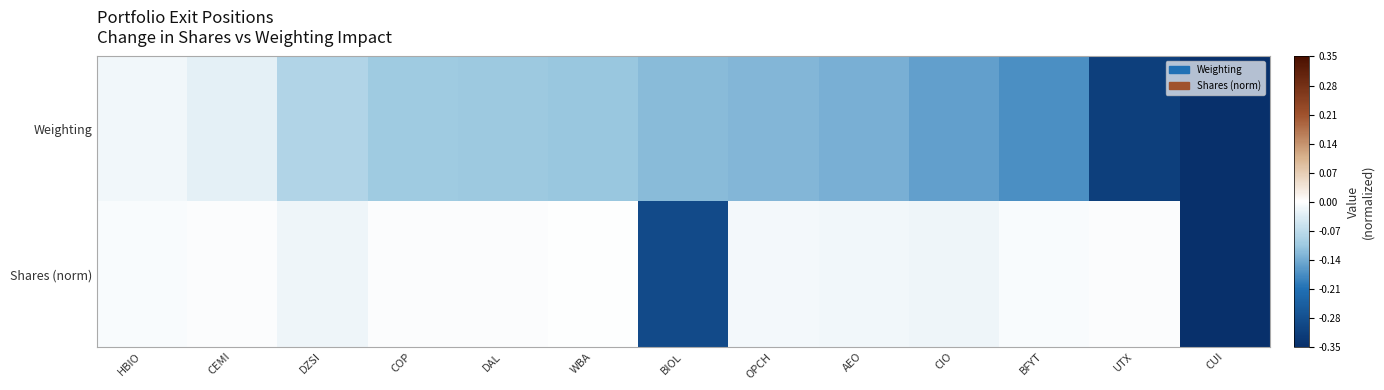

Which series changed the most between BIOL and AEO?

Shares (norm)